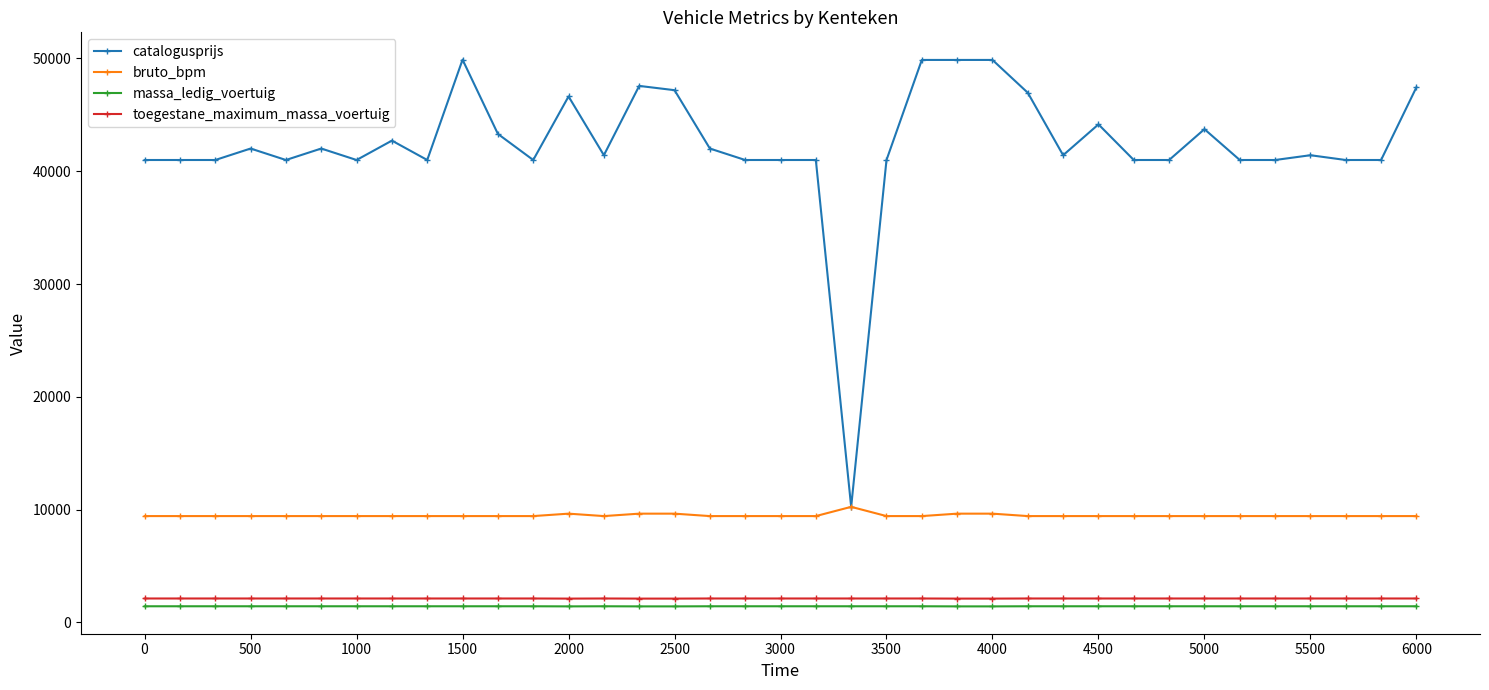

What is the minimum value shown in the chart?

1420